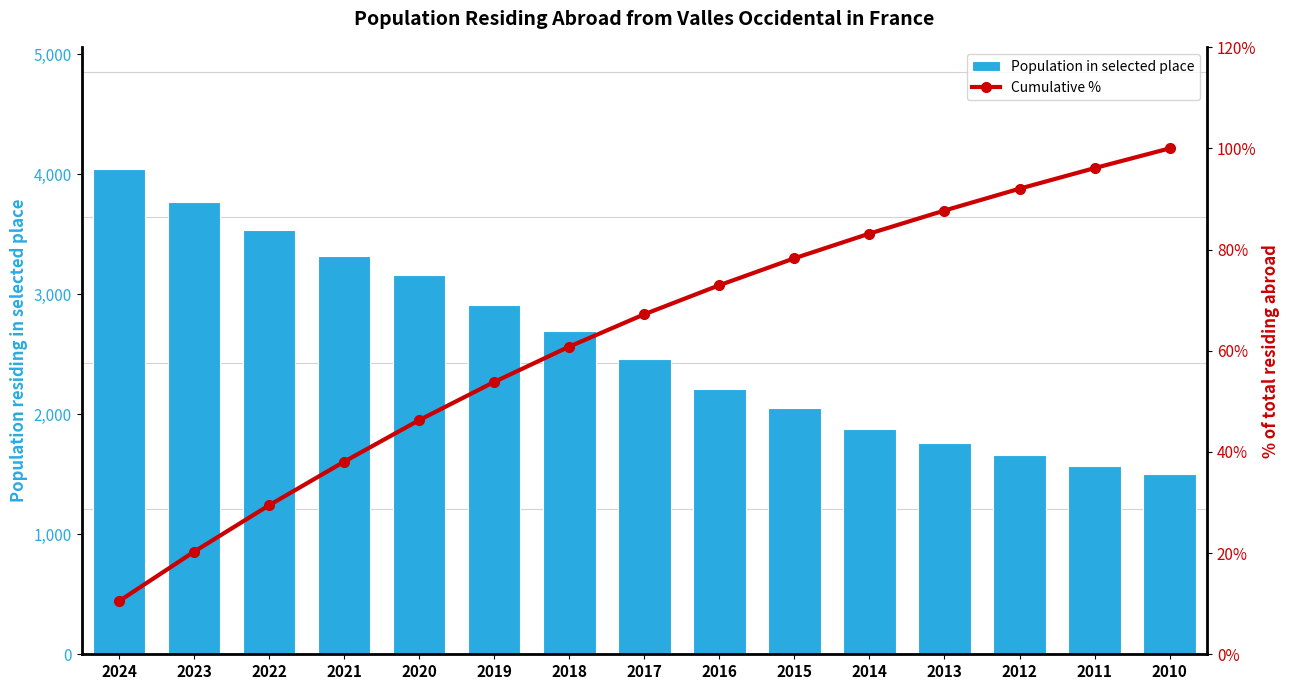

Count the number of categories in the chart.

15